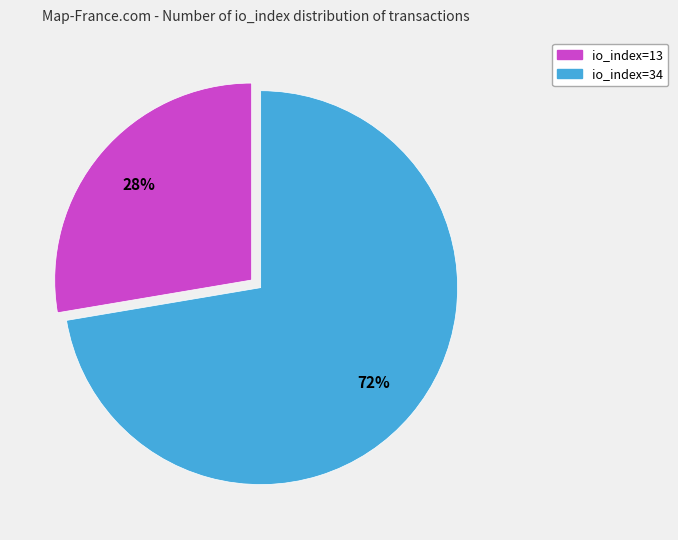

Between io_index=13 and io_index=34, which is larger?

io_index=34